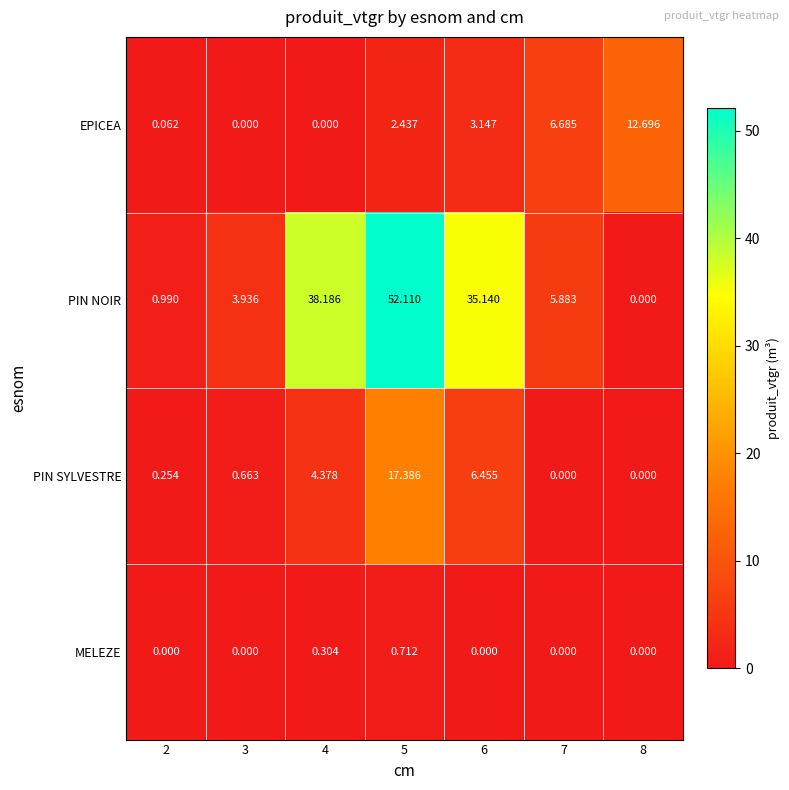

How many data points does each series have?

7